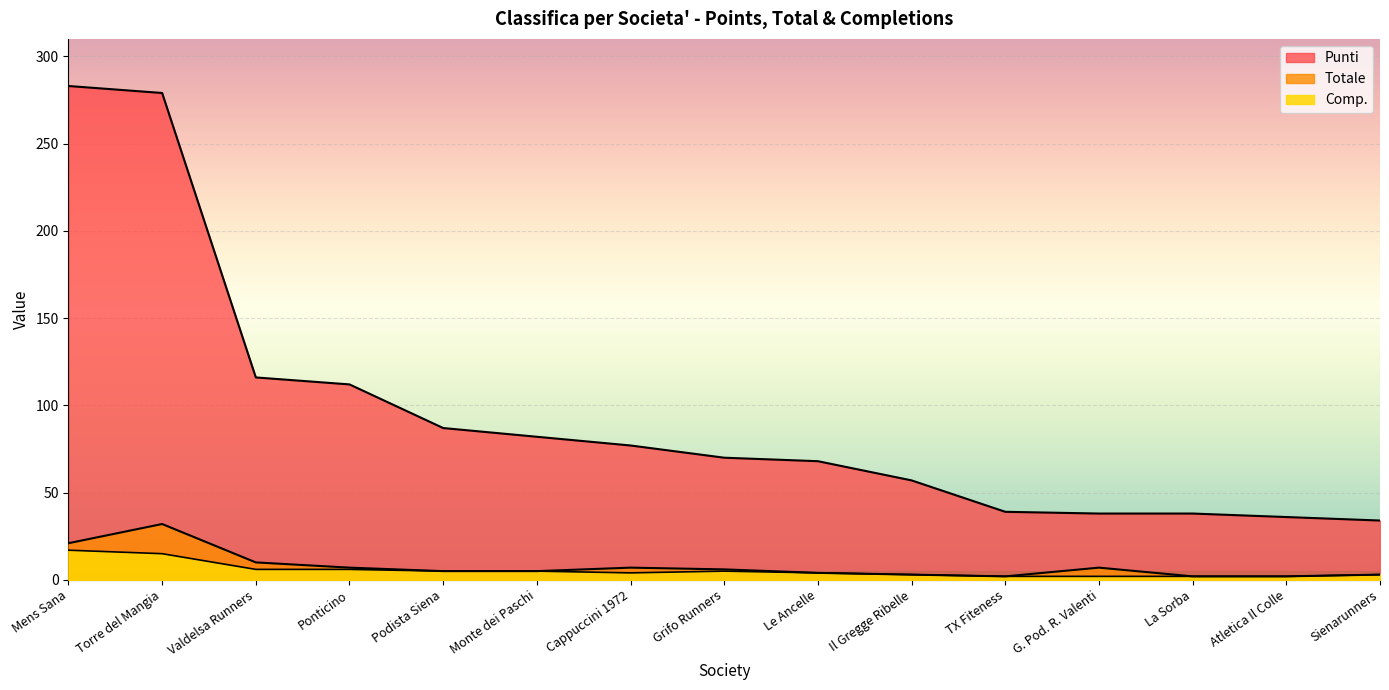

Where does the Punti series first go above 70?

Mens Sana